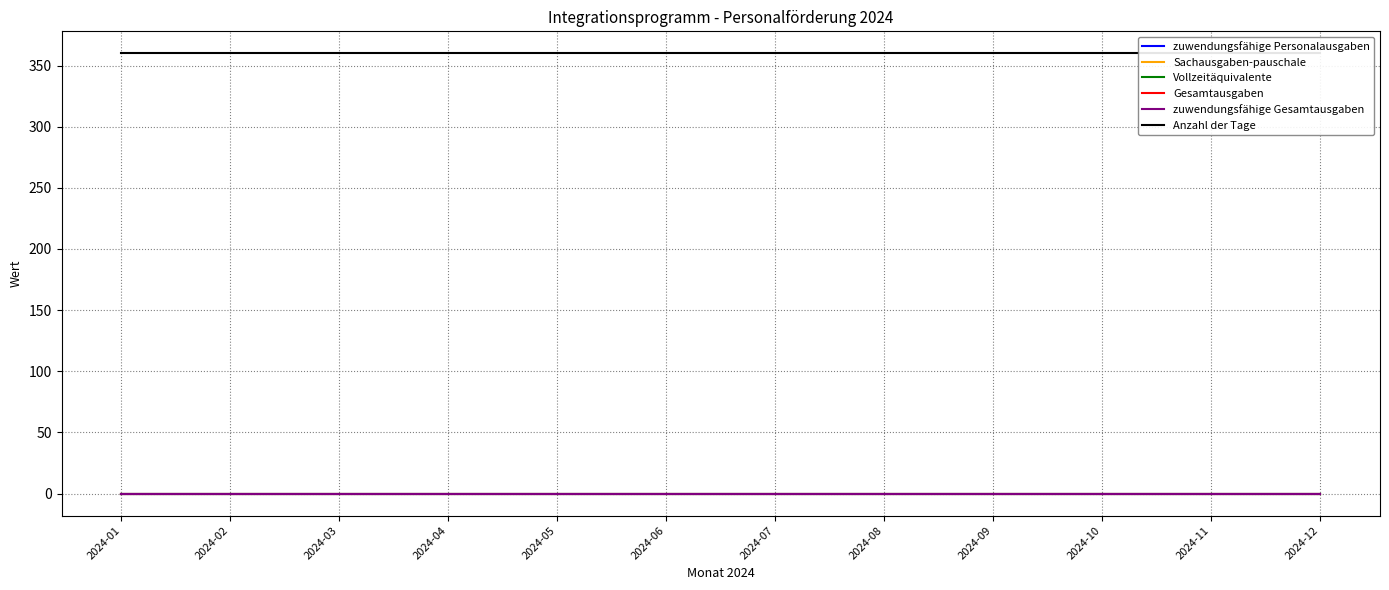

Is the value of Anzahl der Tage at 2024-09 greater than the value of zuwendungsfähige Gesamtausgaben at 2024-02?

Yes